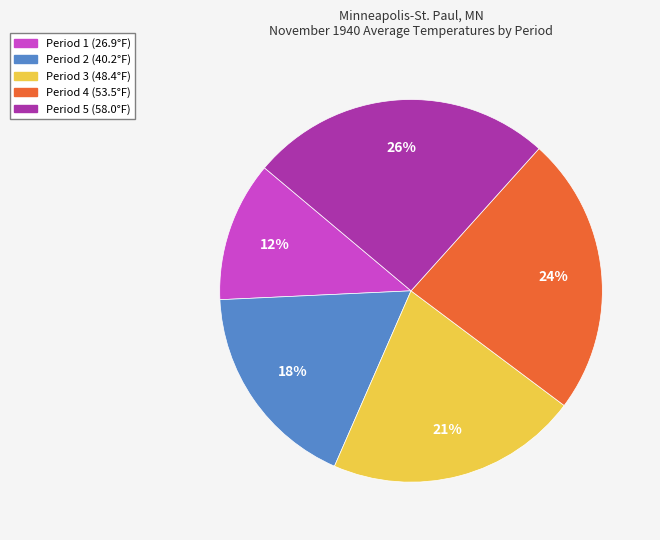

To the nearest percent, what is the difference between the largest and smallest slice percentages?

14%